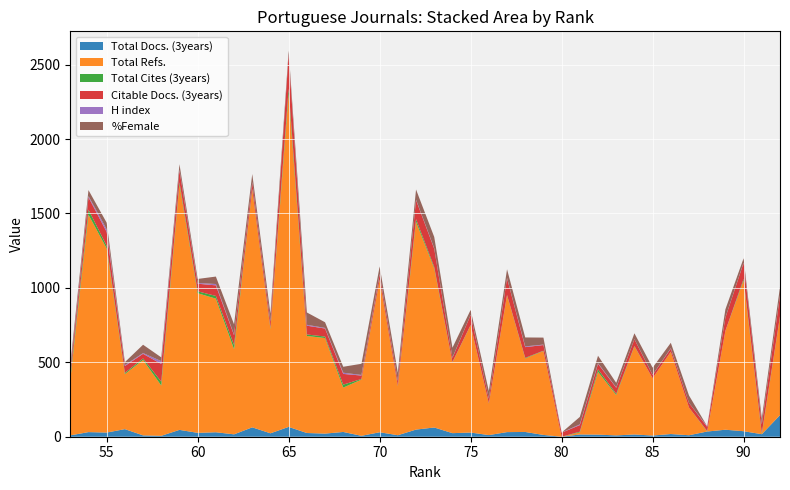

Reading left to right, list all the values displayed in this chart.

Total Docs. (3years): 92=145	91=17	90=37	89=47	88=35	87=10	86=18	85=8	84=15	83=9	82=14	81=15	80=0	79=12	78=32	77=31	76=11	75=28	74=24	73=62	72=48	71=10	70=30	69=6	68=32	67=21	66=25	65=66	64=23	63=63	62=16	61=30	60=26	59=46	58=6	57=9	56=51	55=28	54=31	53=9
Total Refs.: 92=661	91=0	90=1013	89=665	88=0	87=186	86=552	85=385	84=592	83=271	82=422	81=14	80=0	79=564	78=494	77=919	76=212	75=721	74=476	73=1069	72=1396	71=330	70=1022	69=378	68=298	67=642	66=652	65=2238	64=701	63=1597	62=572	61=898	60=938	59=1649	58=338	57=507	56=370	55=1237	54=1461	53=373
Total Cites (3years): 92=4	91=6	90=10	89=0	88=3	87=0	86=1	85=0	84=3	83=8	82=17	81=5	80=0	79=2	78=4	77=3	76=2	75=2	74=2	73=9	72=18	71=2	70=4	69=4	68=20	67=10	66=10	65=35	64=7	63=5	62=28	61=18	60=13	59=15	58=26	57=10	56=8	55=18	54=34	53=22
Citable Docs. (3years): 92=137	91=60	90=108	89=88	88=28	87=31	86=21	85=22	84=45	83=41	82=37	81=44	80=27	79=38	78=72	77=112	76=31	75=67	74=28	73=123	72=128	71=32	70=34	69=23	68=72	67=54	66=59	65=228	64=41	63=44	62=66	61=71	60=51	59=79	58=119	57=31	56=46	55=93	54=83	53=33
H index: 92=3	91=4	90=2	89=1	88=4	87=0	86=3	85=1	84=1	83=3	82=4	81=5	80=1	79=3	78=5	77=2	76=1	75=1	74=2	73=3	72=3	71=2	70=4	69=4	68=8	67=4	66=6	65=4	64=2	63=3	62=4	61=9	60=5	59=5	58=19	57=5	56=6	55=18	54=8	53=8
%Female: 92=56	91=36	90=29	89=55	88=0	87=50	86=36	85=48	84=39	83=30	82=50	81=50	80=0	79=47	78=60	77=58	76=50	75=33	74=66	73=76	72=68	71=54	70=50	69=75	68=40	67=38	66=83	65=23	64=52	63=53	62=69	61=50	60=27	59=37	58=25	57=56	56=20	55=44	54=40	53=37